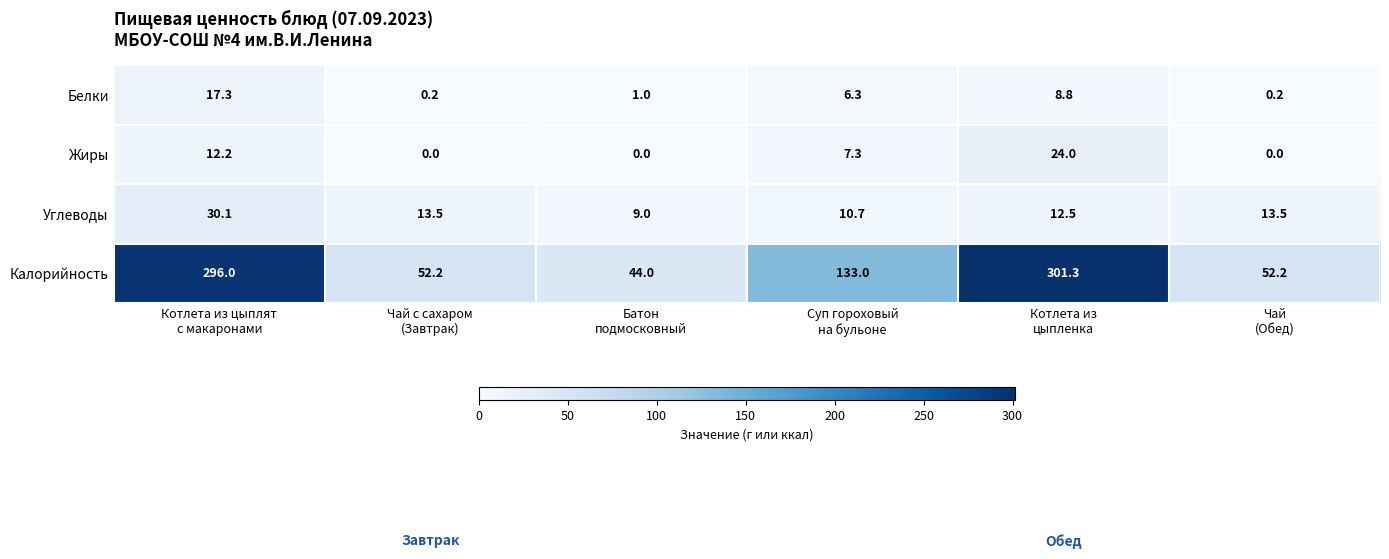

What is the maximum value shown in the chart?

301.3